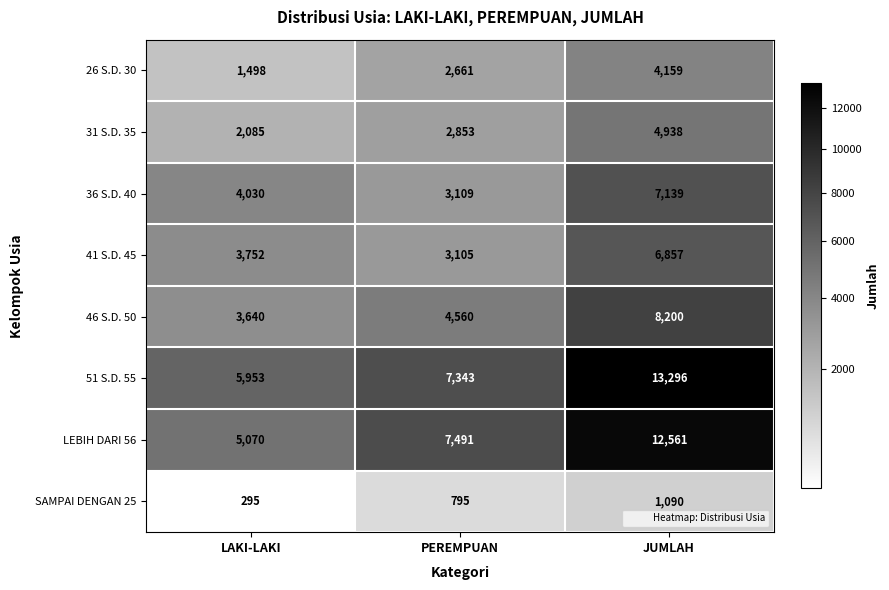

What value does the SAMPAI DENGAN 25 series have at JUMLAH, to the nearest 50?

1100